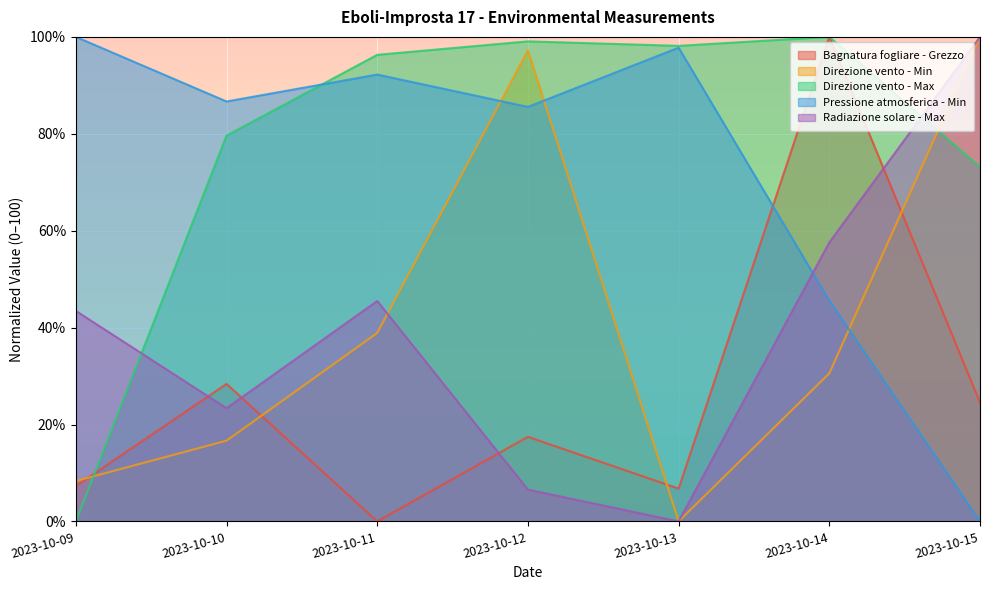

What is the value of the Radiazione solare - Max point at the 1st from the left?

43.4